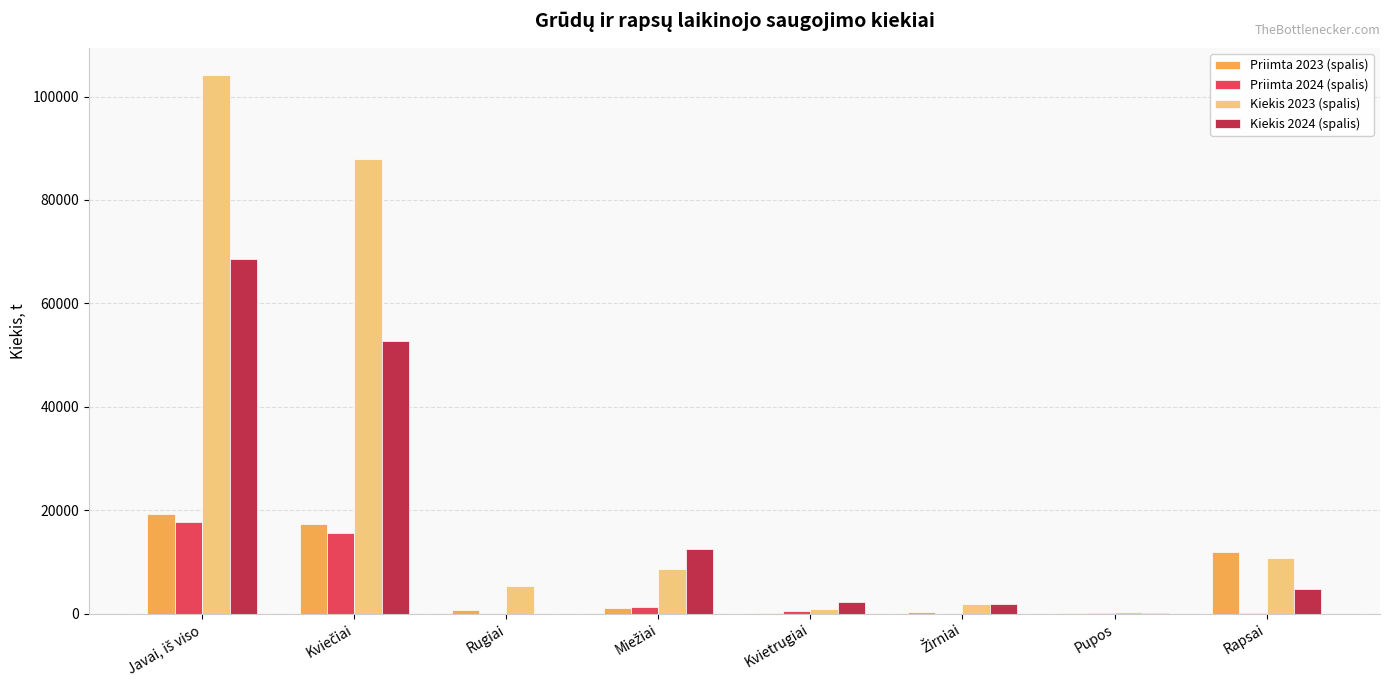

How many data points does each series have?

8